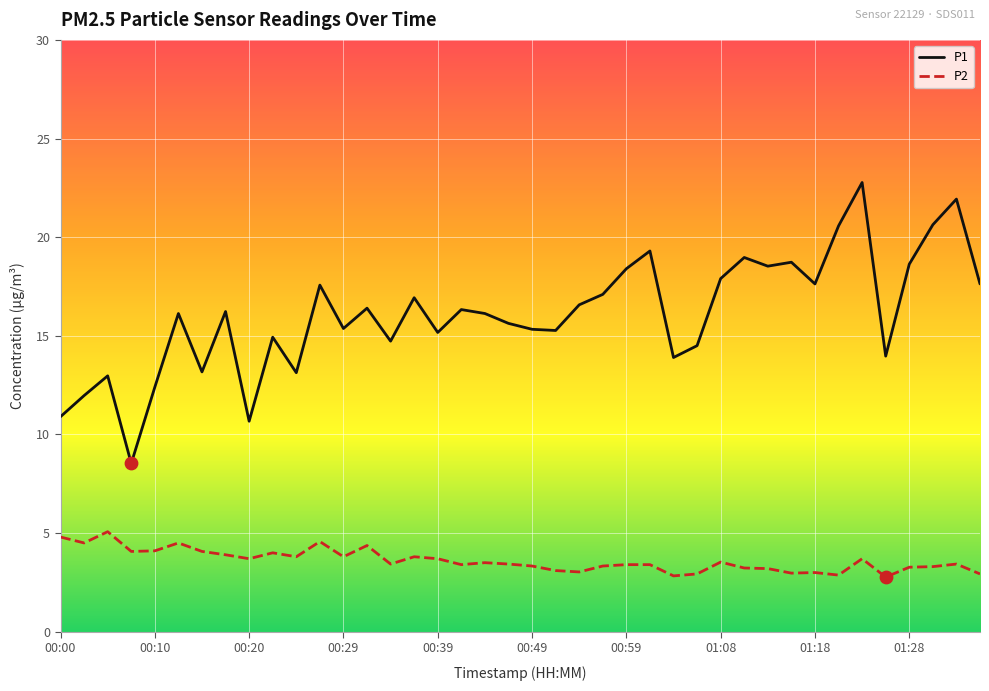

Which series has the largest total across all categories?

P1